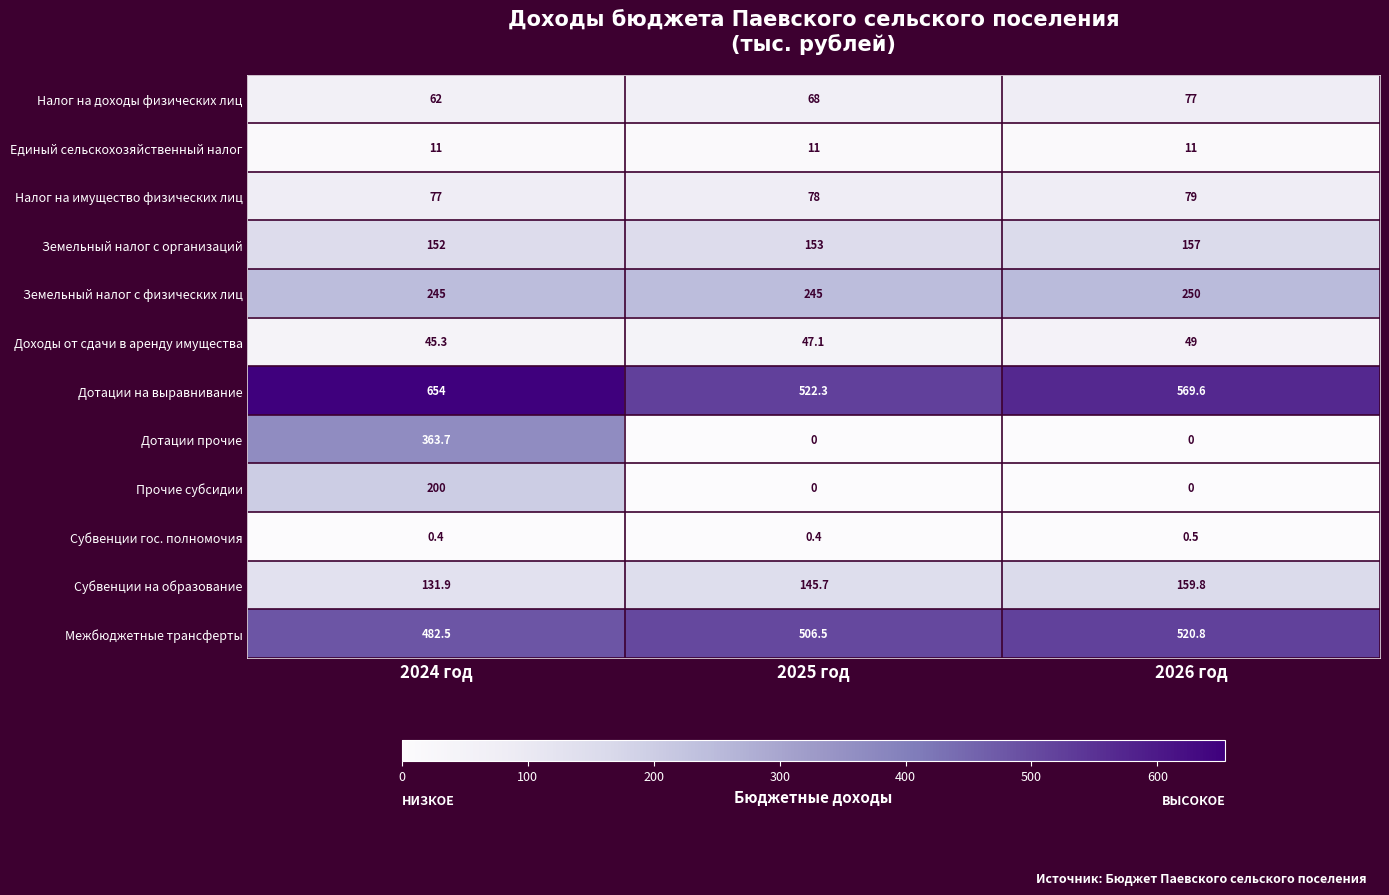

The Земельный налог с физических лиц series shows 250.0 at 2026 год. True or false?

True